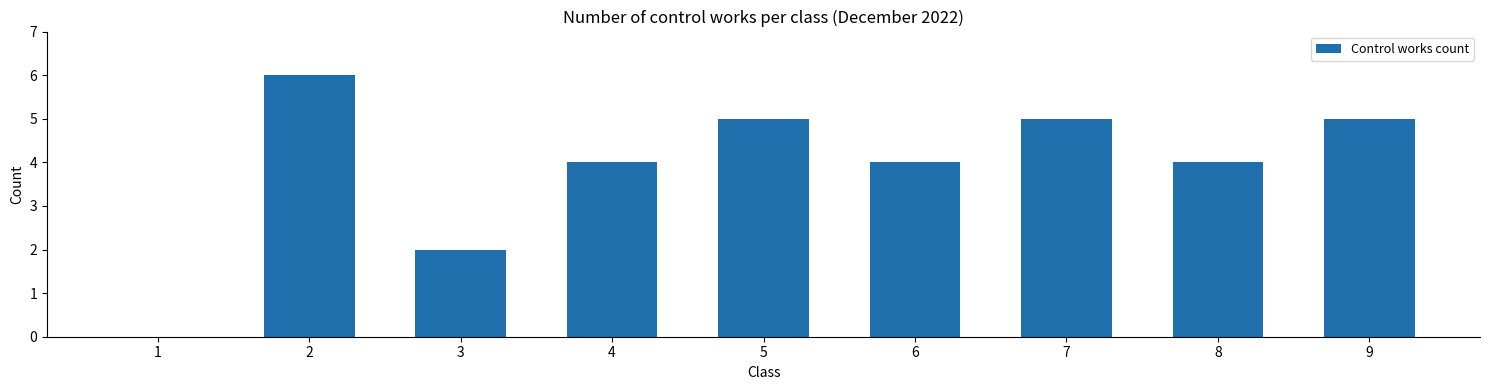

The value at 9 is 7. True or false?

False